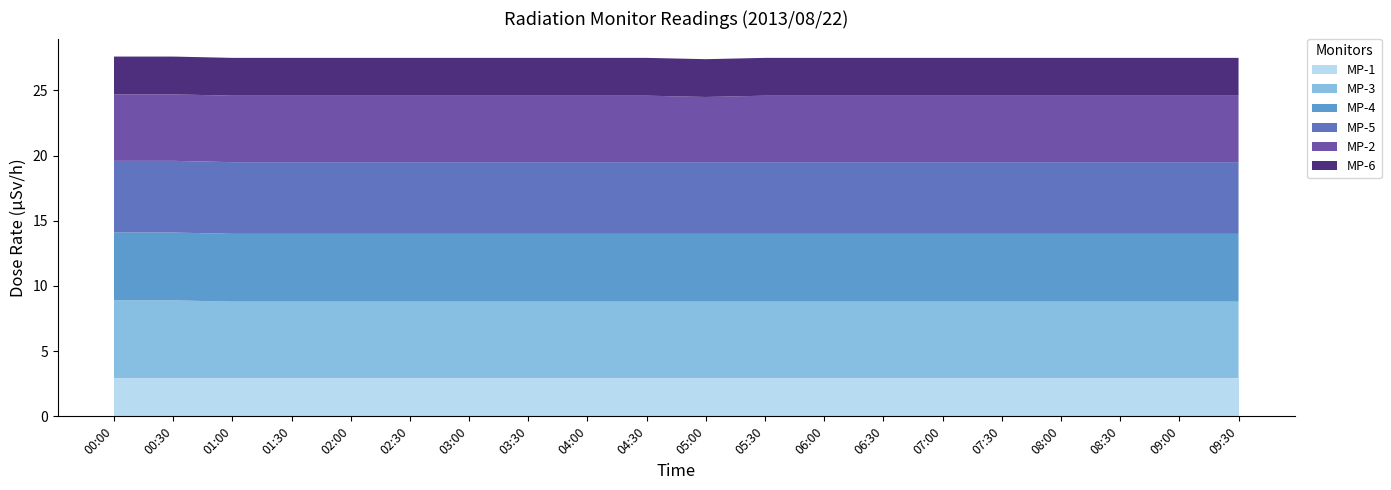

Reading right to left, what are all the values shown in this chart?

MP-1: 09:30=2.9	09:00=2.9	08:30=2.9	08:00=2.9	07:30=2.9	07:00=2.9	06:30=2.9	06:00=2.9	05:30=2.9	05:00=2.9	04:30=2.9	04:00=2.9	03:30=2.9	03:00=2.9	02:30=2.9	02:00=2.9	01:30=2.9	01:00=2.9	00:30=2.9	00:00=2.9
MP-3: 09:30=5.9	09:00=5.9	08:30=5.9	08:00=5.9	07:30=5.9	07:00=5.9	06:30=5.9	06:00=5.9	05:30=5.9	05:00=5.9	04:30=5.9	04:00=5.9	03:30=5.9	03:00=5.9	02:30=5.9	02:00=5.9	01:30=5.9	01:00=5.9	00:30=6.0	00:00=6.0
MP-4: 09:30=5.2	09:00=5.2	08:30=5.2	08:00=5.2	07:30=5.2	07:00=5.2	06:30=5.2	06:00=5.2	05:30=5.2	05:00=5.2	04:30=5.2	04:00=5.2	03:30=5.2	03:00=5.2	02:30=5.2	02:00=5.2	01:30=5.2	01:00=5.2	00:30=5.2	00:00=5.2
MP-5: 09:30=5.5	09:00=5.5	08:30=5.5	08:00=5.5	07:30=5.5	07:00=5.5	06:30=5.5	06:00=5.5	05:30=5.5	05:00=5.5	04:30=5.5	04:00=5.5	03:30=5.5	03:00=5.5	02:30=5.5	02:00=5.5	01:30=5.5	01:00=5.5	00:30=5.5	00:00=5.5
MP-2: 09:30=5.1	09:00=5.1	08:30=5.1	08:00=5.1	07:30=5.1	07:00=5.1	06:30=5.1	06:00=5.1	05:30=5.1	05:00=5.0	04:30=5.1	04:00=5.1	03:30=5.1	03:00=5.1	02:30=5.1	02:00=5.1	01:30=5.1	01:00=5.1	00:30=5.1	00:00=5.1
MP-6: 09:30=2.9	09:00=2.9	08:30=2.9	08:00=2.9	07:30=2.9	07:00=2.9	06:30=2.9	06:00=2.9	05:30=2.9	05:00=2.9	04:30=2.9	04:00=2.9	03:30=2.9	03:00=2.9	02:30=2.9	02:00=2.9	01:30=2.9	01:00=2.9	00:30=2.9	00:00=2.9